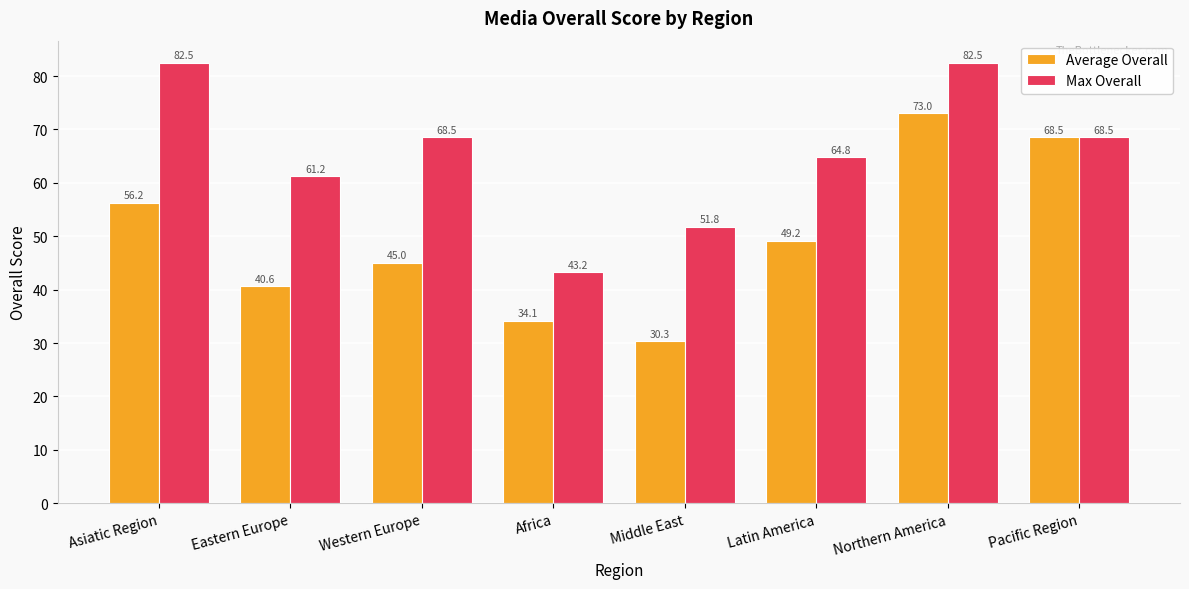

What is the average value of the Average Overall series?

49.6